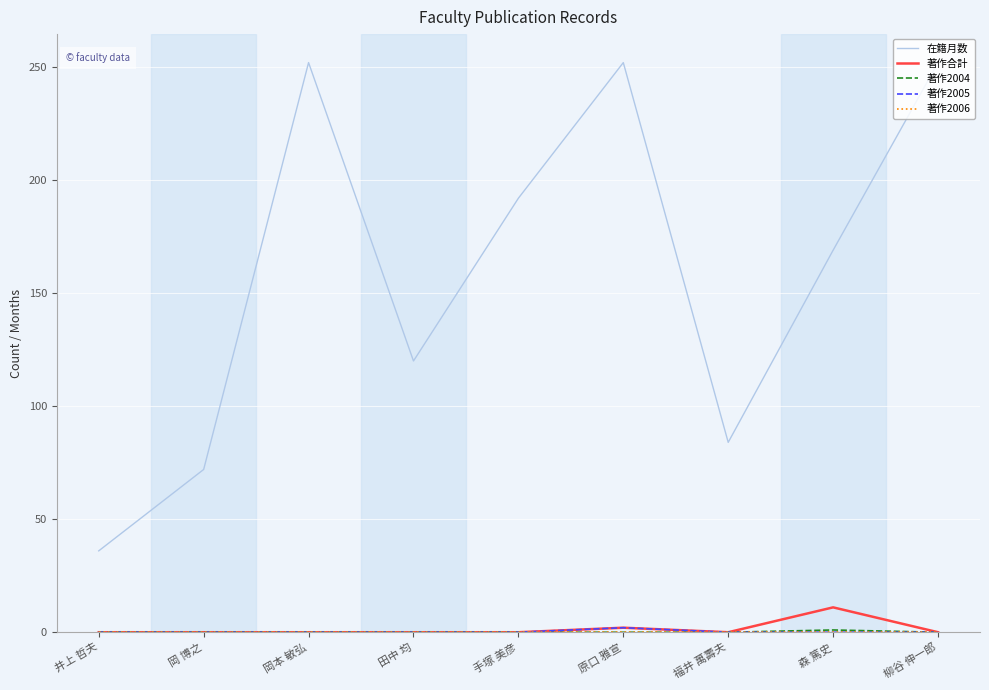

The 著作合計 series shows 0 at 福井 萬壽夫. True or false?

True